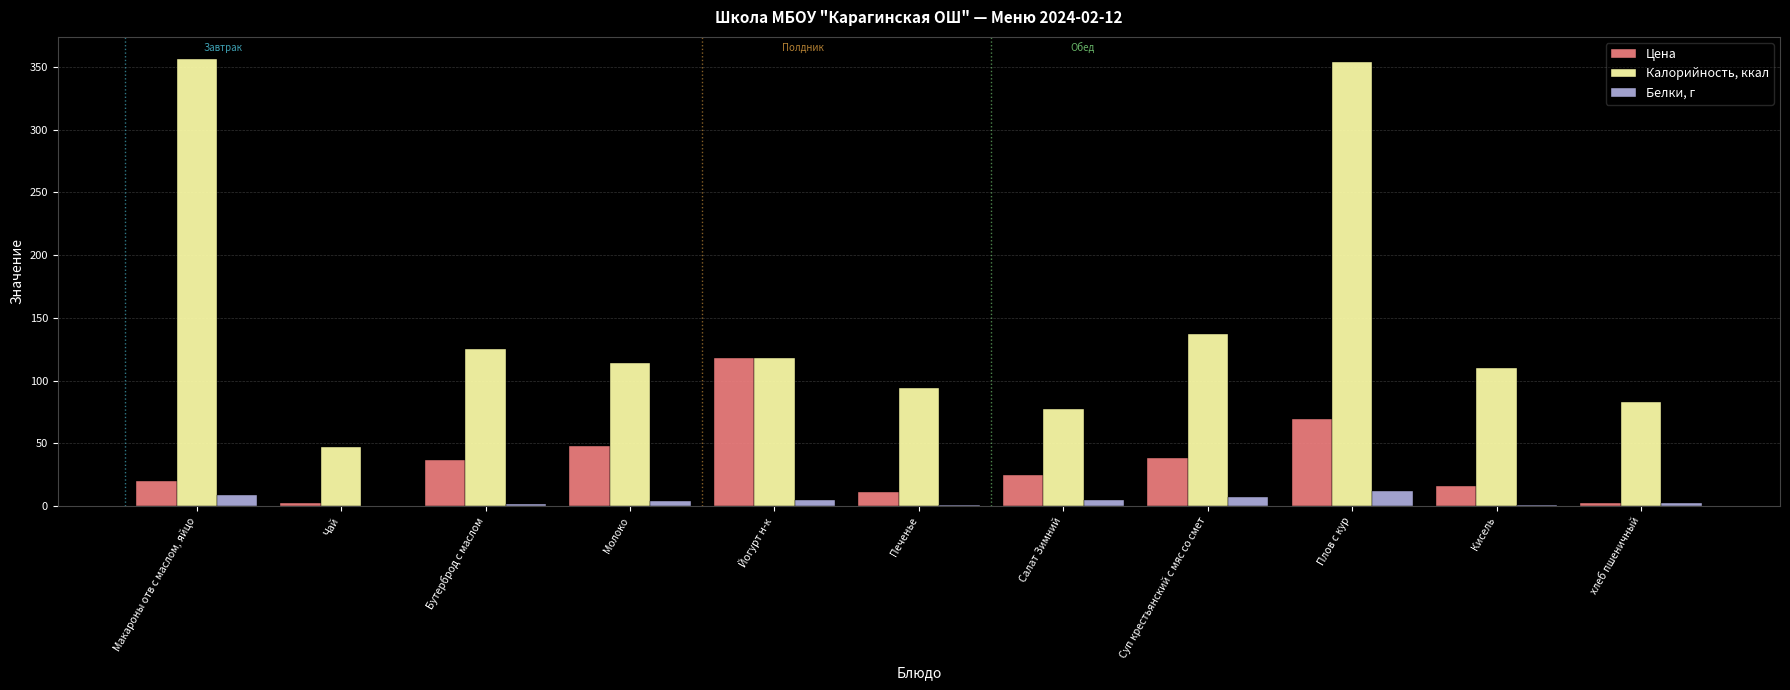

Where does the Белки, г series first go above 4?

Макароны отв с маслом, яйцо